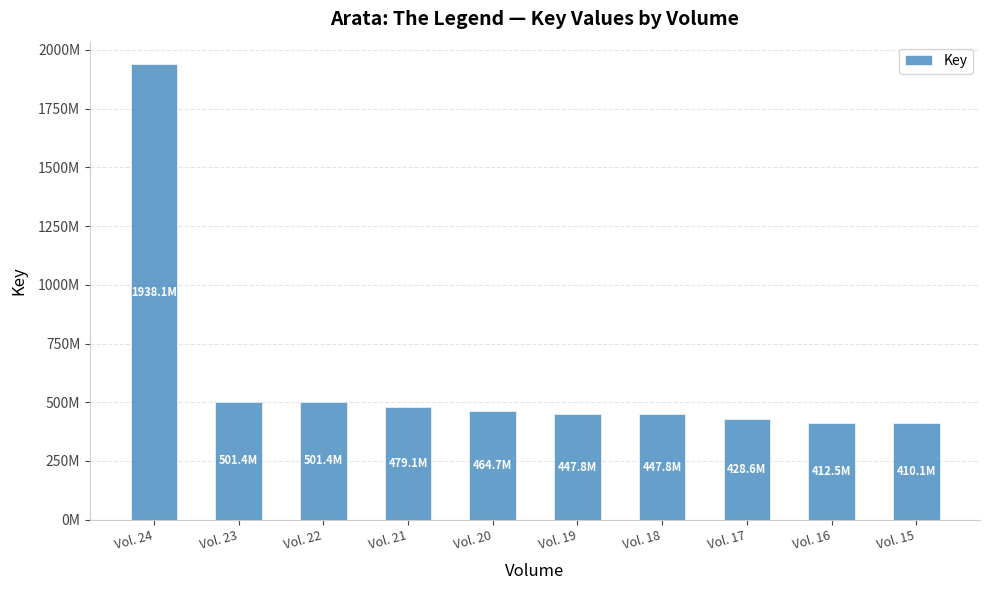

Which category has the lowest value across all series?

Vol. 15